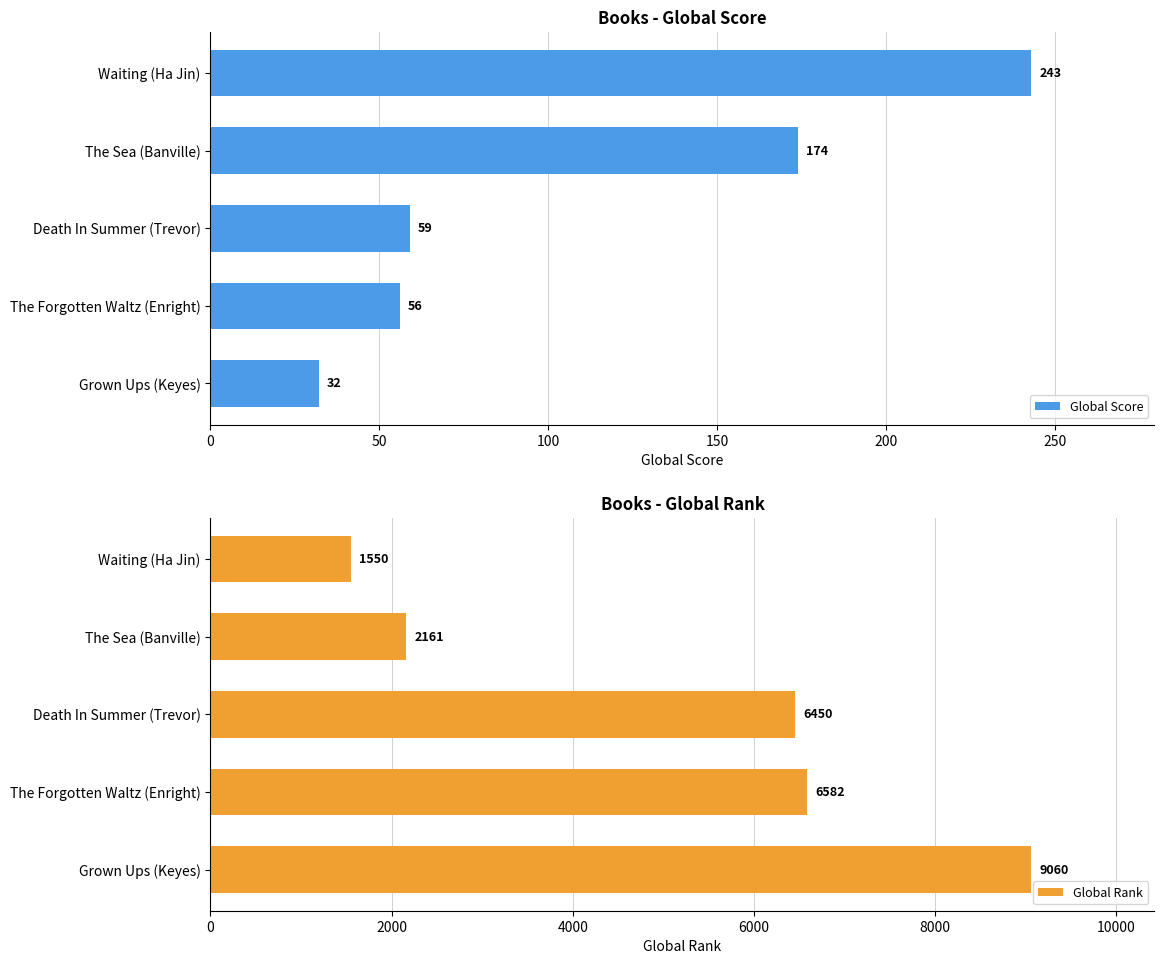

Is it true that Global Rank equals 14219 at Grown Ups (Keyes)?

False